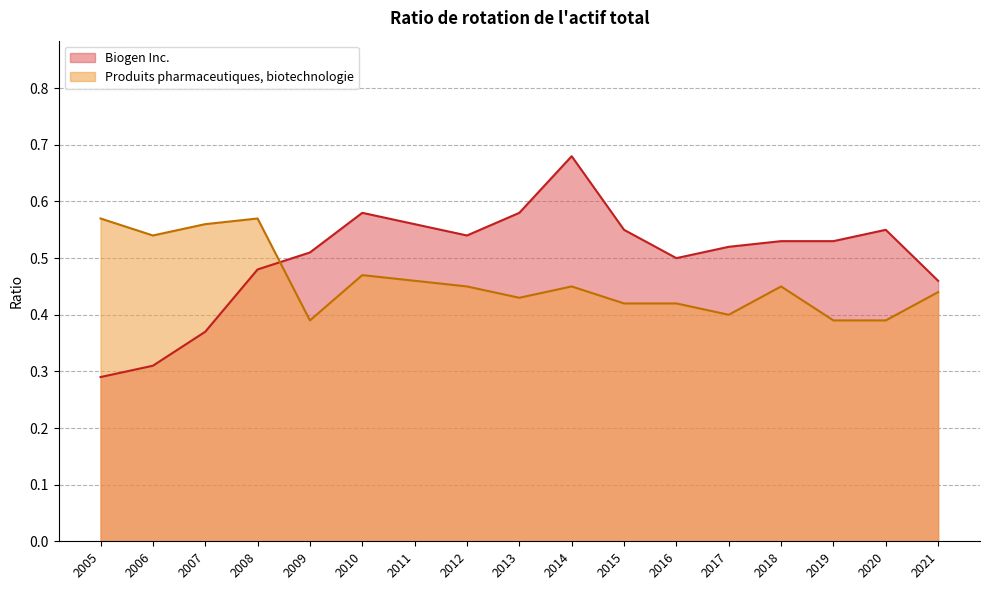

Between 2015 and 2010, which series saw the biggest shift?

Produits pharmaceutiques, biotechnologie